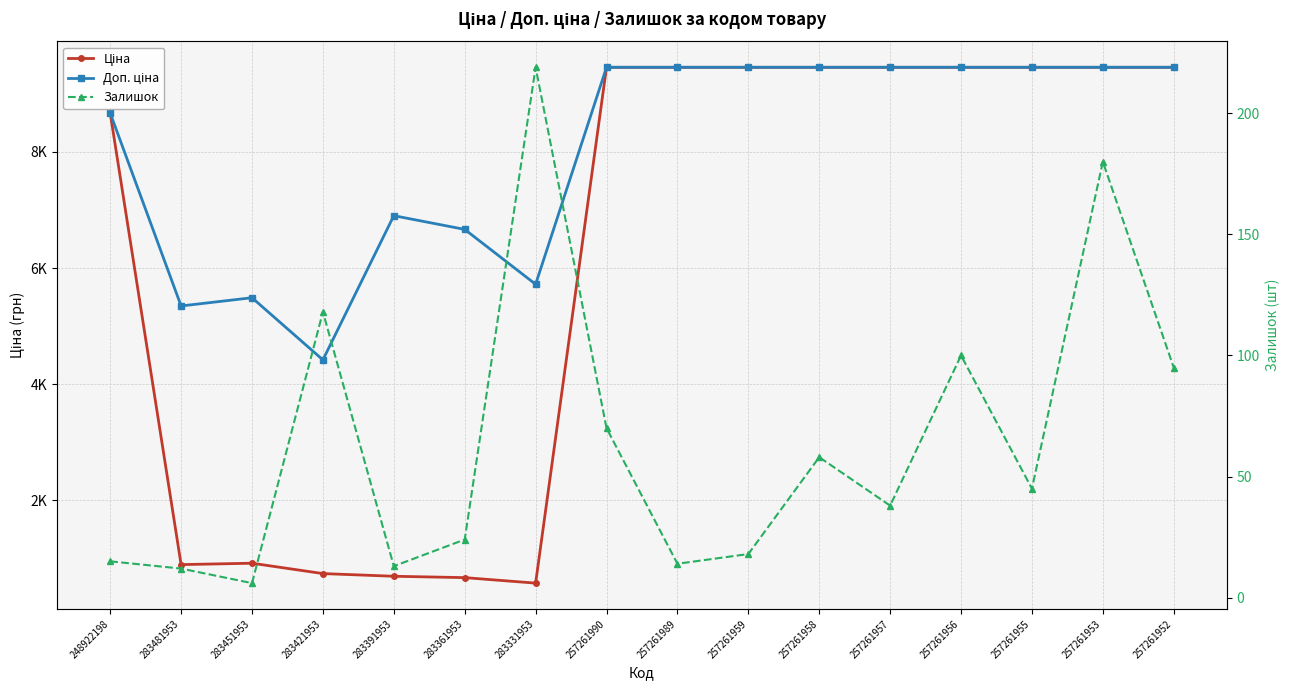

What are all the series names shown in the legend?

Ціна, Доп. ціна, Залишок